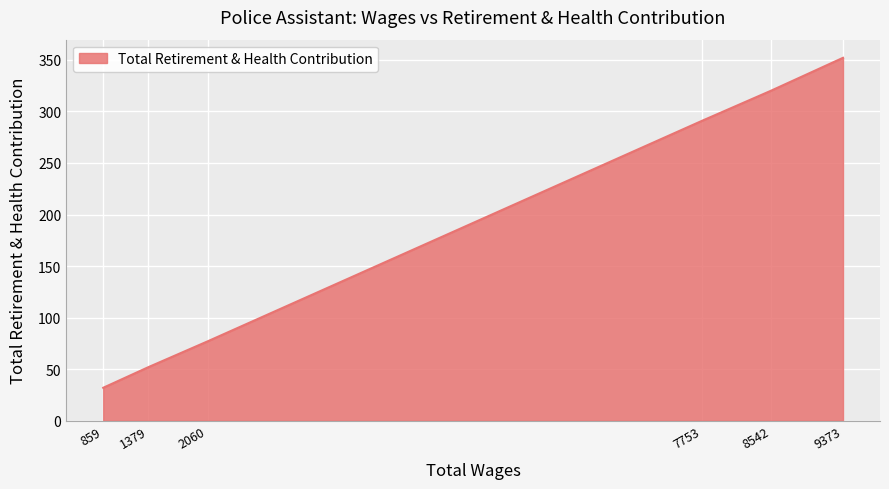

How many categories are shown in the chart?

6